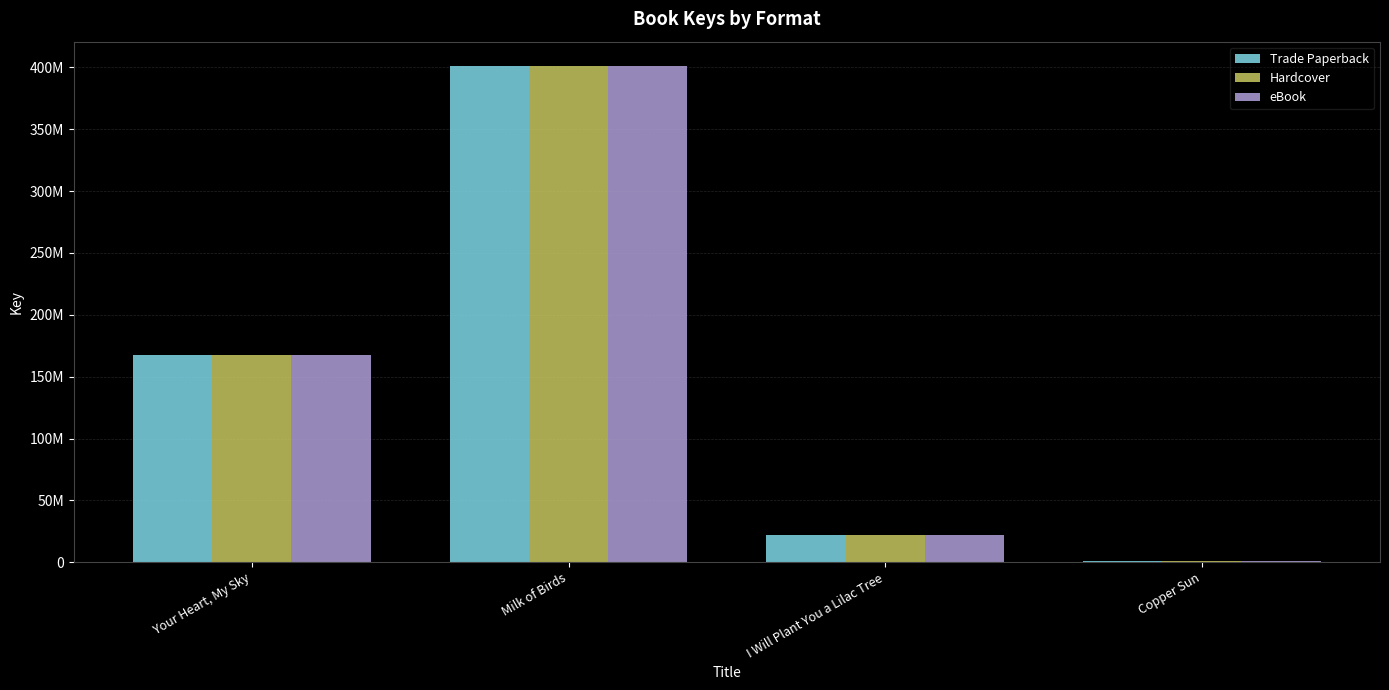

Are the bars horizontal?

No